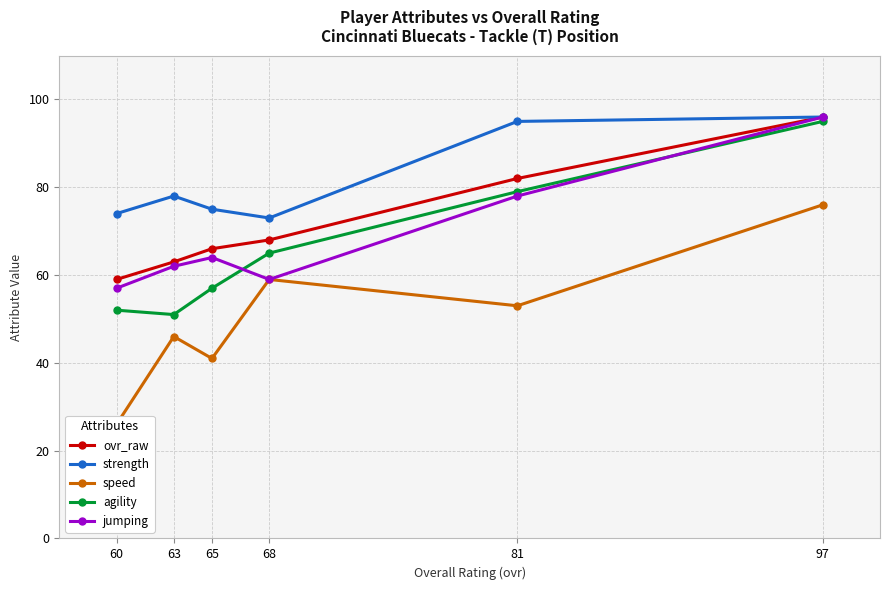

What is the value of the jumping point at the 3rd from the left?

64